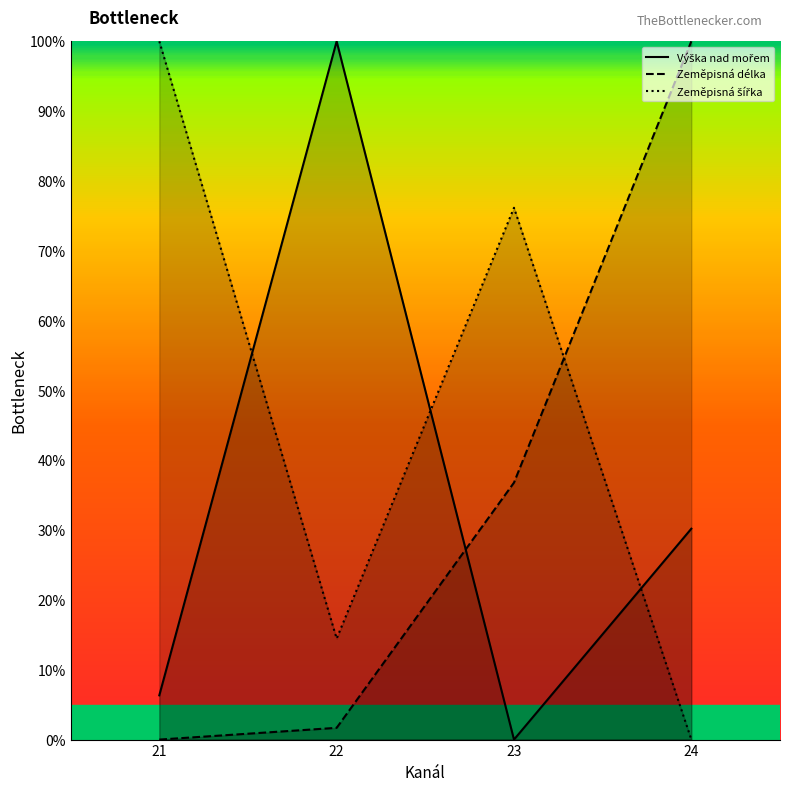

List the series in order of their peak value, highest first.

Výška nad mořem, Zeměpisná délka, Zeměpisná šířka